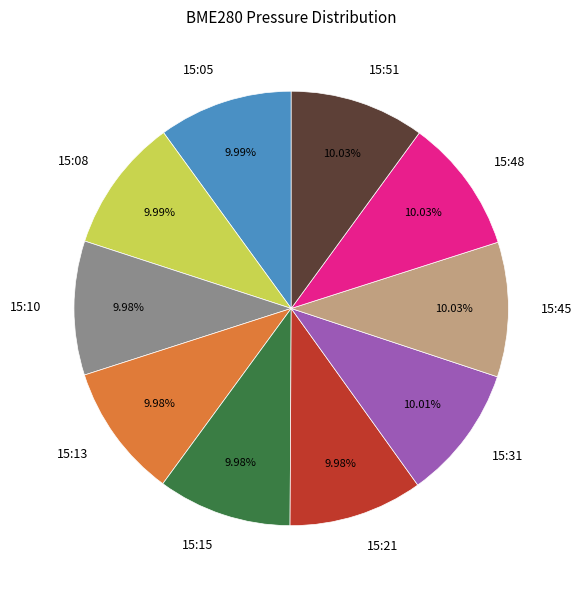

What portion of the pie excludes 15:31?

90.0%